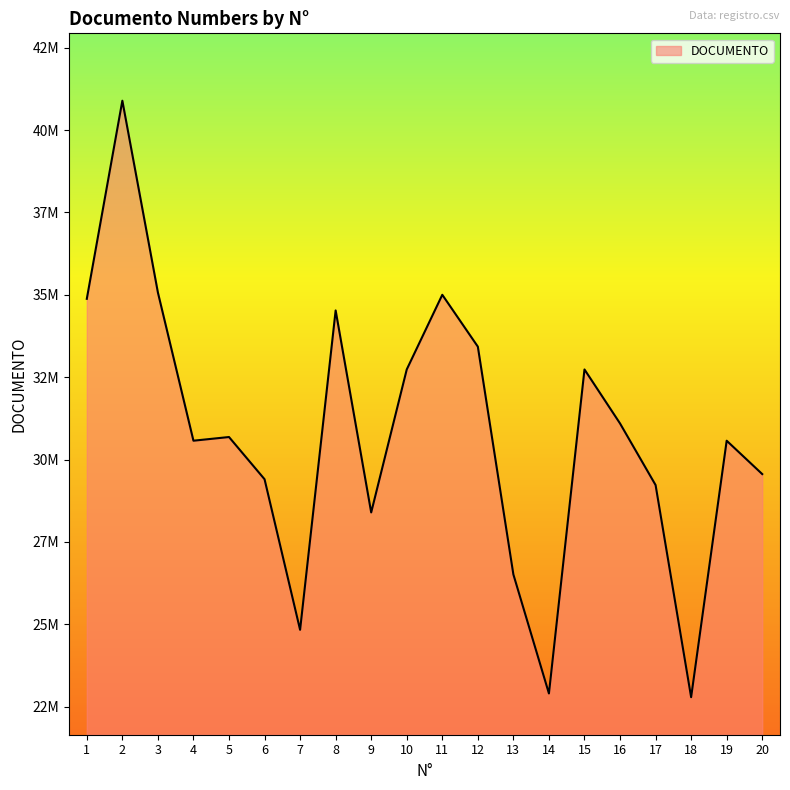

What is the difference between the second highest and second lowest values?

12169794